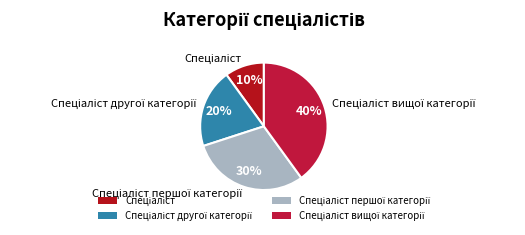

To the nearest percent, what is the difference between the largest and smallest slice percentages?

30%